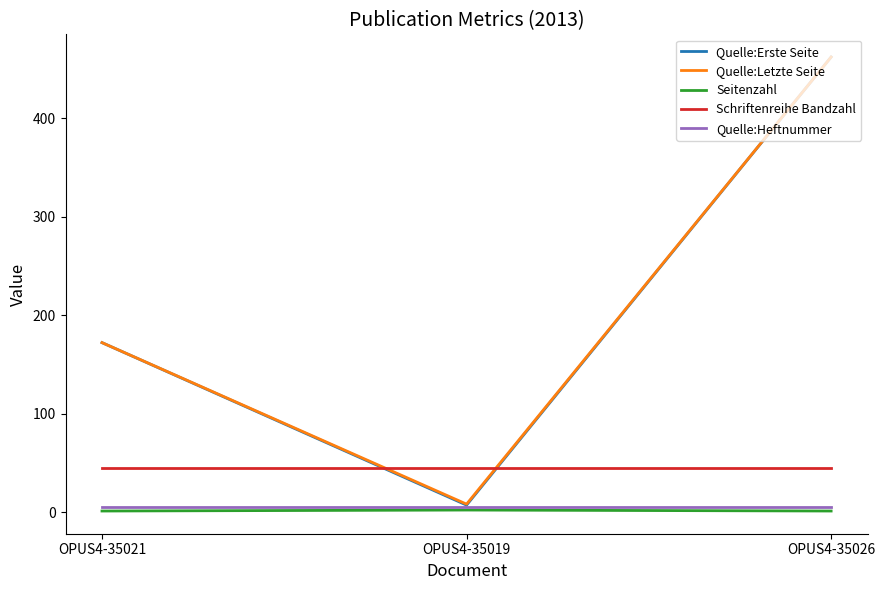

List the labels in order of Quelle:Letzte Seite value, smallest first.

OPUS4-35019, OPUS4-35021, OPUS4-35026